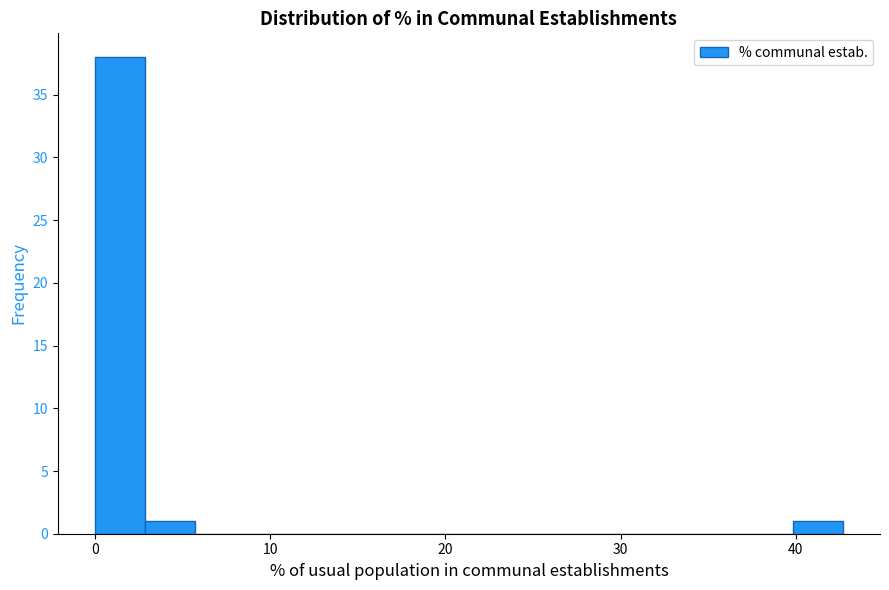

Around what value on the x-axis is the tallest bar? Give the approximate position of its centre, as read against the axis.

1